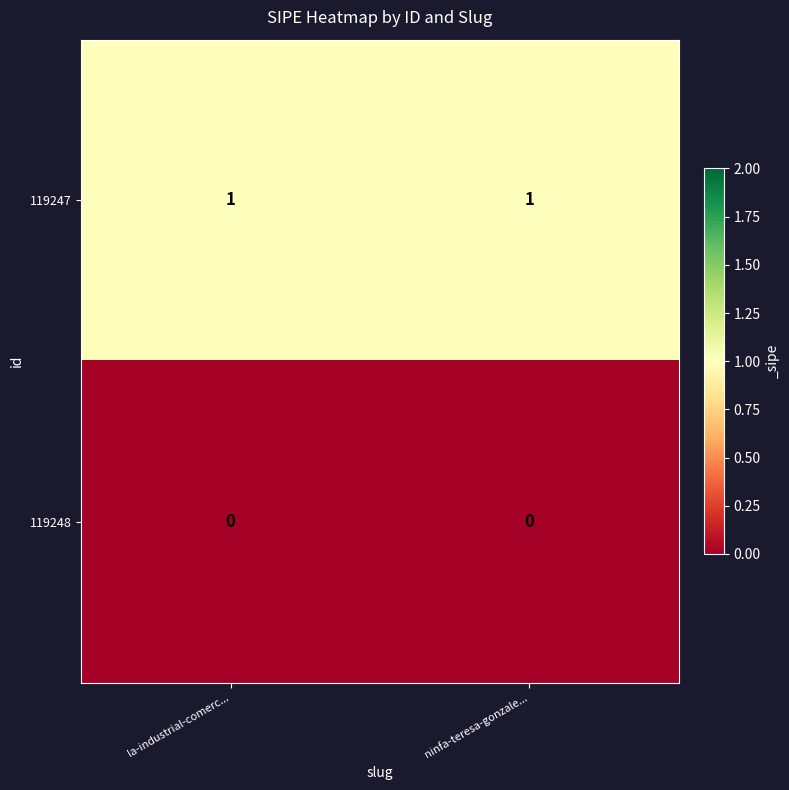

The value of 119247 at ninfa-teresa-gonzale... is 2. True or false?

False